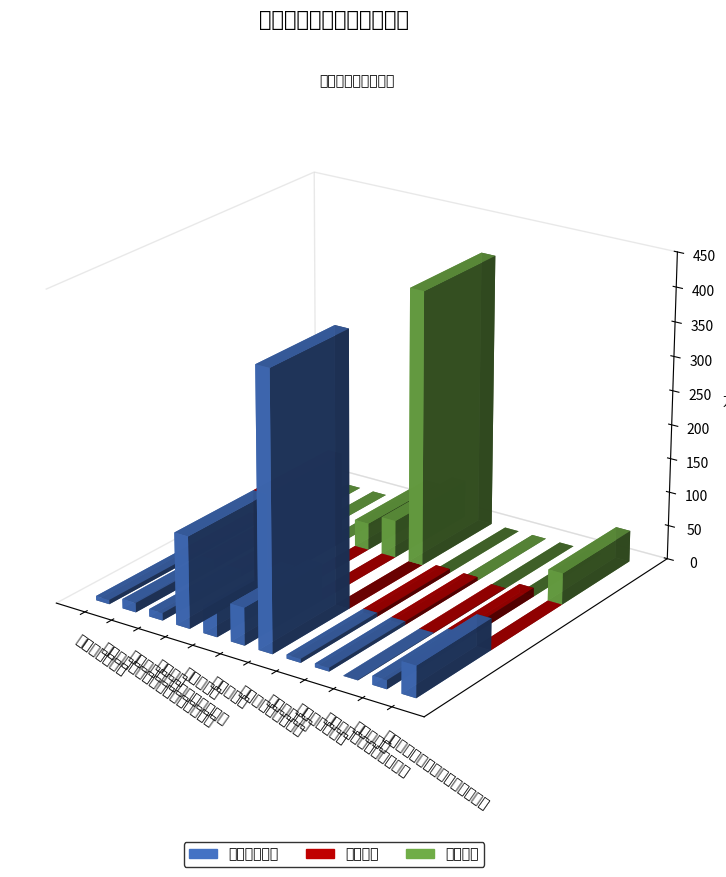

Is it true that 基本支出 equals 10.8 at 机关事业单位职业年金缴费支出?

True